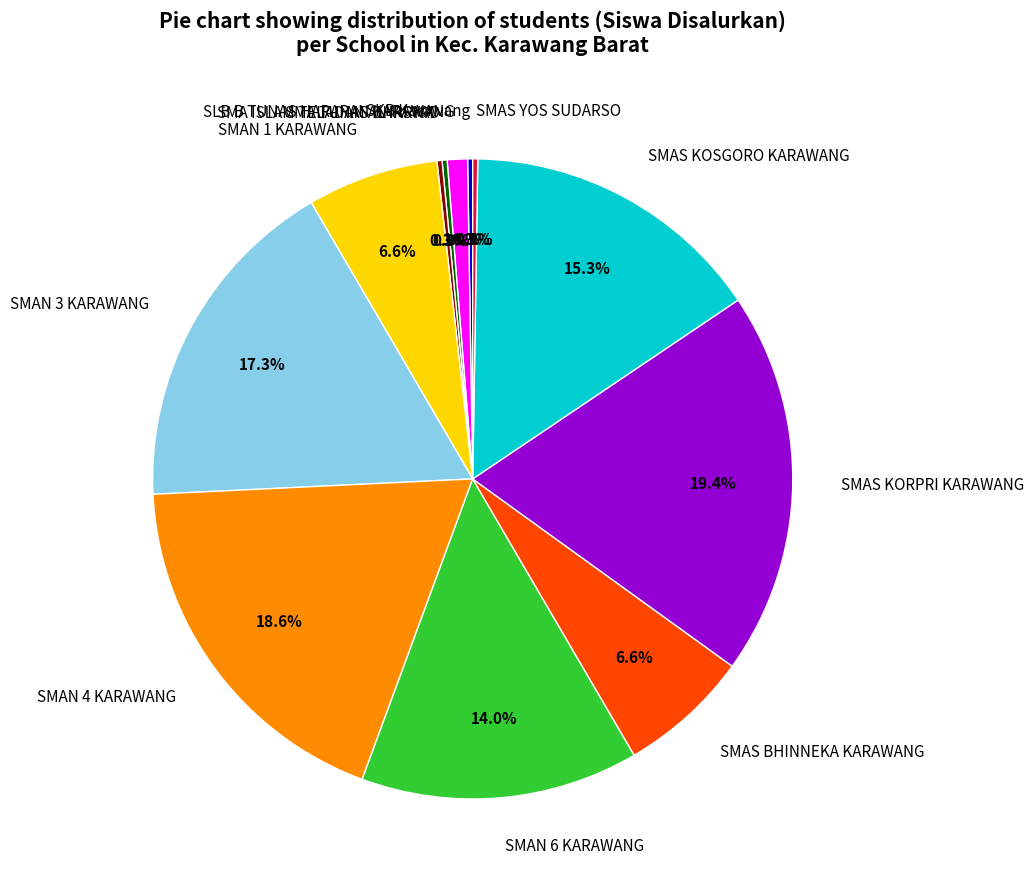

What is the largest slice in the pie chart?

SMAS KORPRI KARAWANG